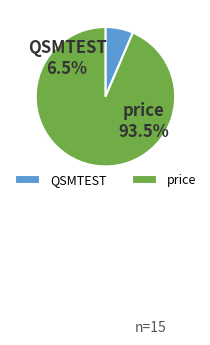

Rank the categories by value from lowest to highest.

QSMTEST, price